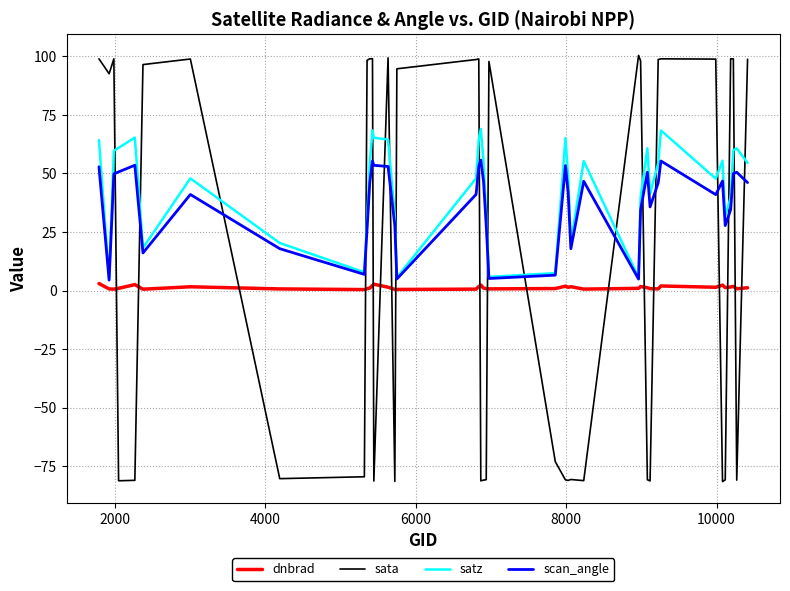

Which series ends up on top after the final intersection of sata and scan_angle?

sata